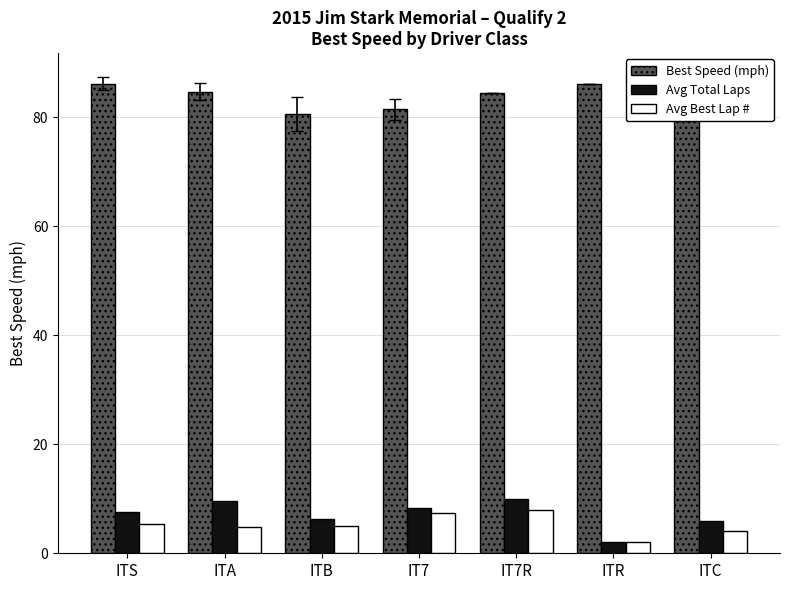

Reading right to left, what are all the values shown in this chart?

Best Speed (mph): 79.6	86.2	84.4	81.5	80.7	84.7	86.2
Avg Total Laps: 6.0	2.0	10.0	8.3	6.3	9.6	7.5
Avg Best Lap #: 4.0	2.0	8.0	7.3	5.0	4.8	5.3